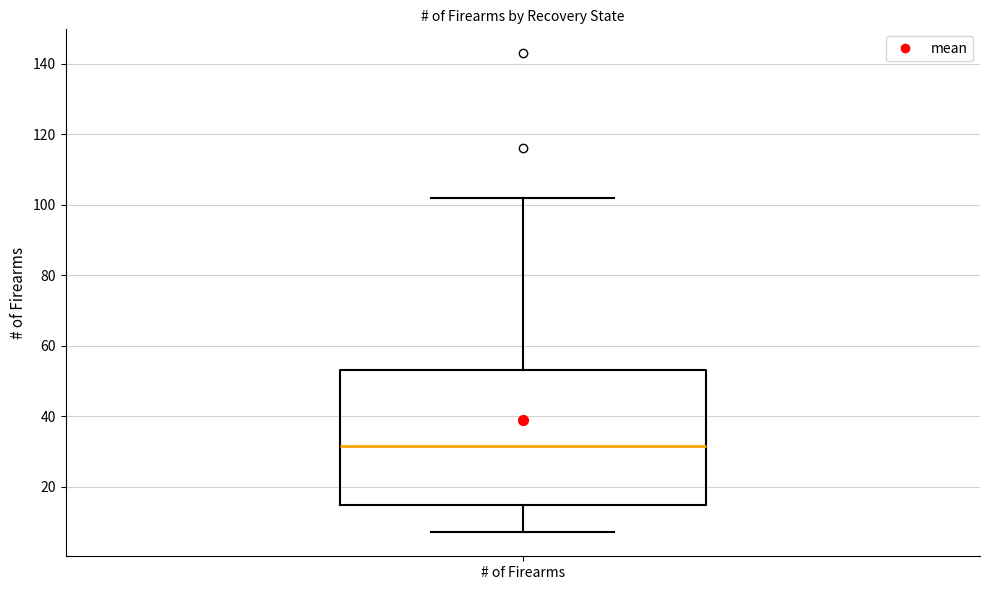

Where does the median line of the box for # of Firearms sit on the y-axis? The values are not printed on the chart, so give them approximately, as read against the axis.

32